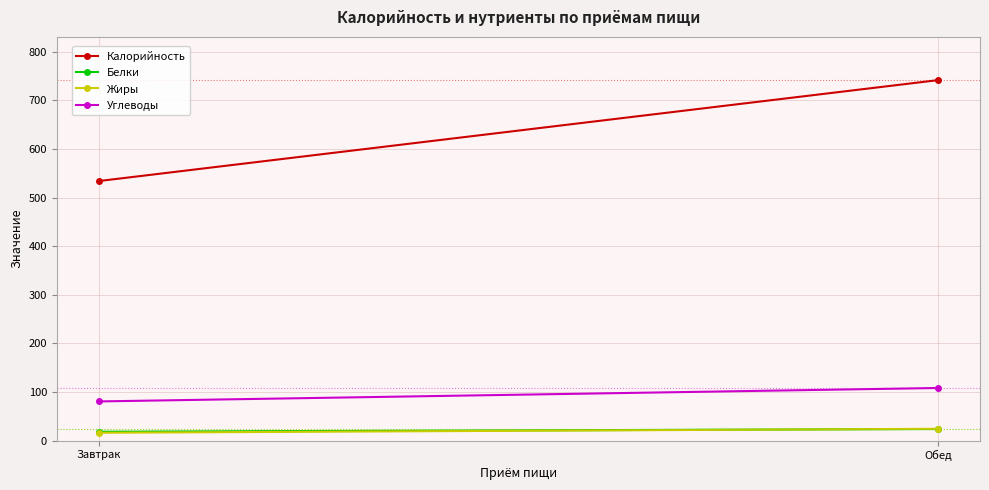

What is the sum of all Белки values?

41.7